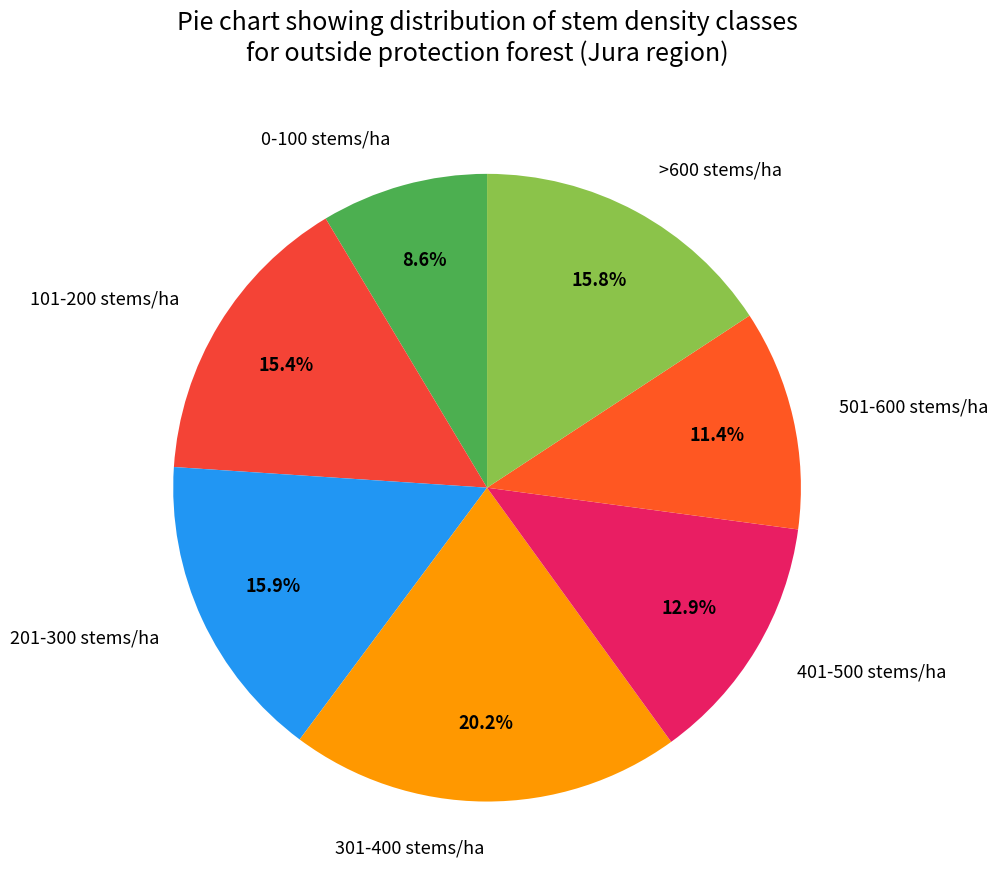

Is it true that 201-300 stems/ha is 16% of the pie?

True